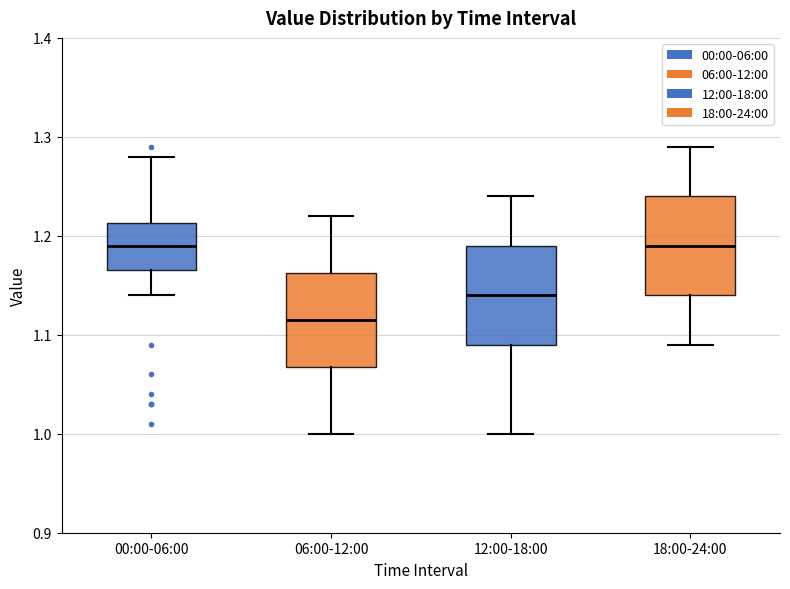

Reading left to right, read every box against the y-axis: the position of its median line, the range the box covers, and the ends of its whiskers. The values are not printed on the chart, so give them approximately, as read against the axis.

00:00-06:00: median 1.19, box 1.17 to 1.21, whiskers 1.14 to 1.28
06:00-12:00: median 1.12, box 1.07 to 1.16, whiskers 1.00 to 1.22
12:00-18:00: median 1.14, box 1.09 to 1.19, whiskers 1.00 to 1.24
18:00-24:00: median 1.19, box 1.14 to 1.24, whiskers 1.09 to 1.29